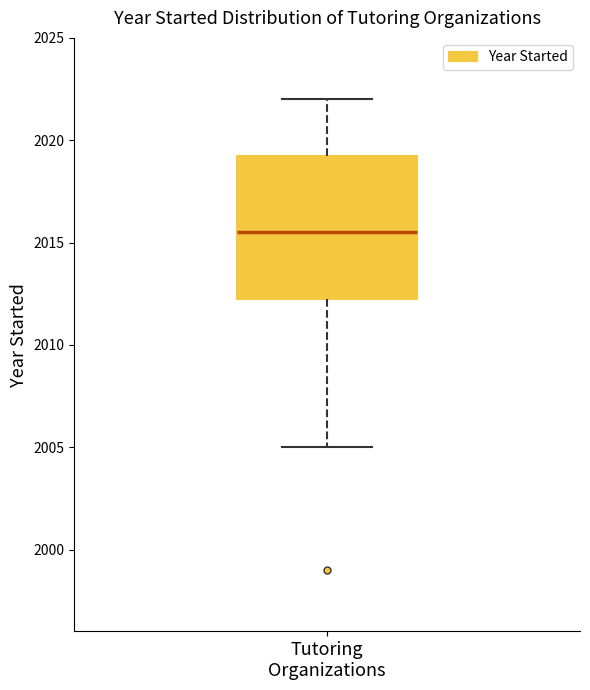

Transcribe this box plot: give where the median line is, the range the box spans, and where the two whiskers end, as read against the y-axis. The values are not printed on the chart, so give them approximately, as read against the axis.

median 2015.5, box 2012.5 to 2019.5, whiskers 2005.0 to 2022.0